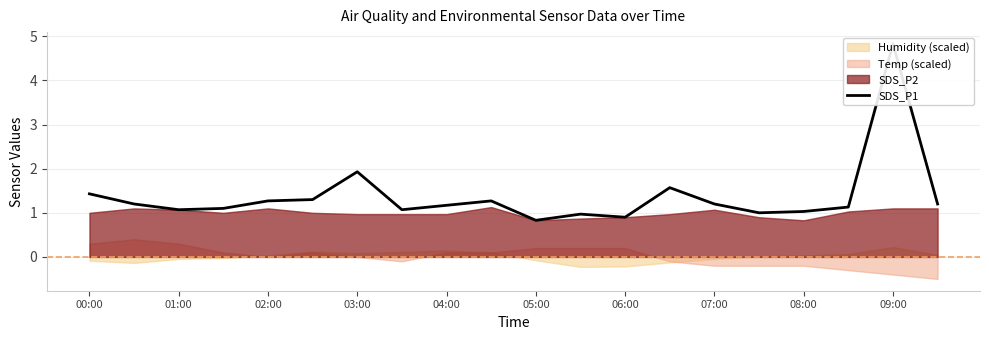

Does the chart have visible grid lines?

Yes